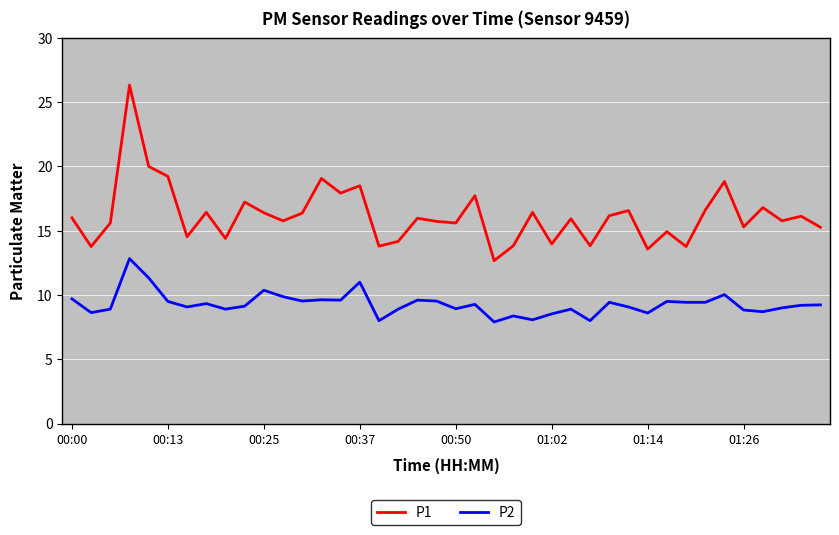

True or false: P1 and P2 intersect in this chart.

False